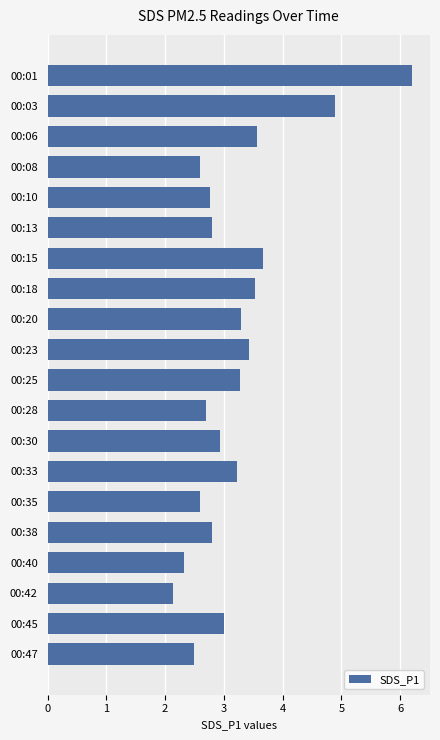

What is the average value?

3.2